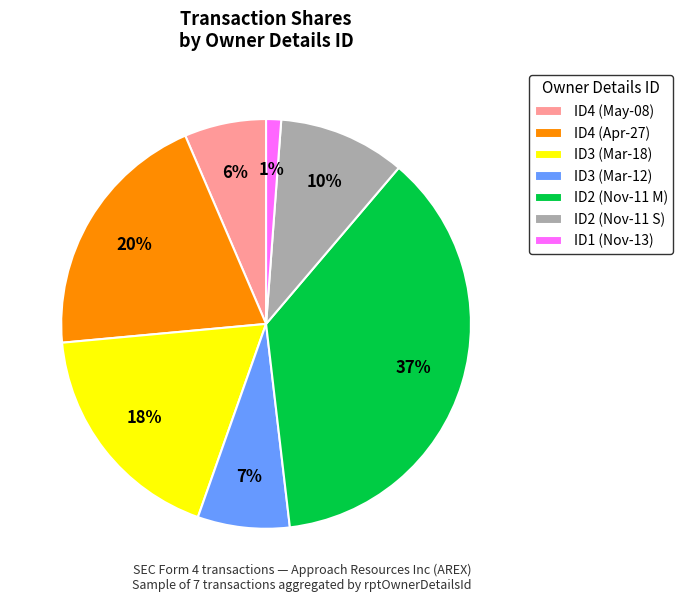

How many slices are in this pie chart?

7